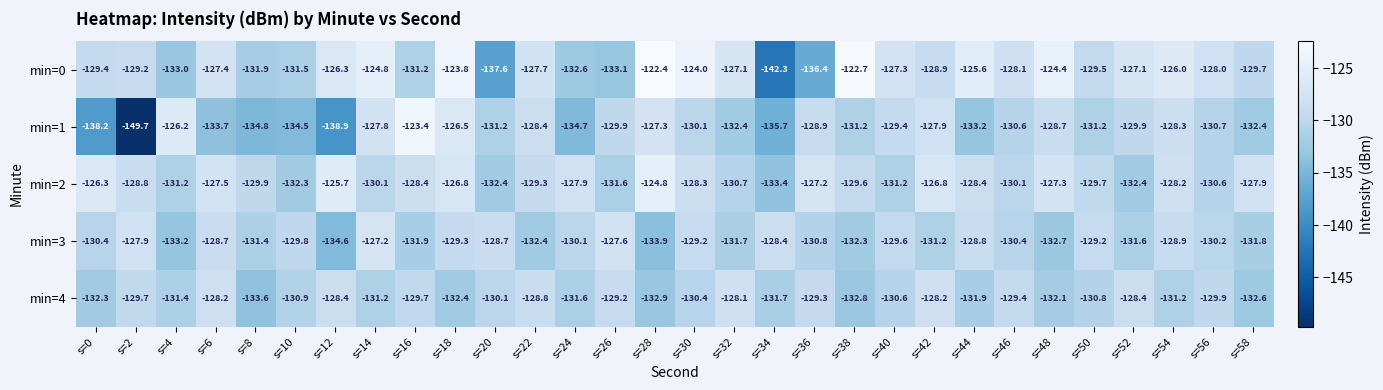

The min=0 series shows -129.4 at s=0. True or false?

True